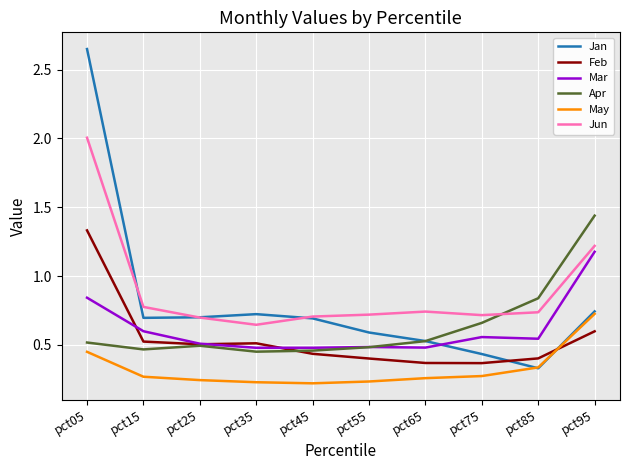

The value of Jan at pct35 is 0.7. True or false?

True